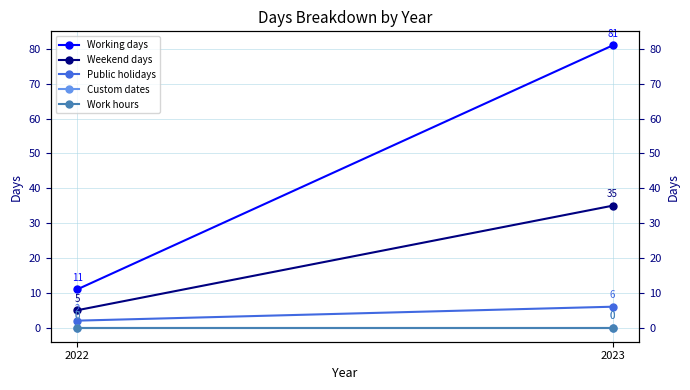

Reading left to right, what are all the values shown in this chart?

Working days: 11	81
Weekend days: 5	35
Public holidays: 2	6
Custom dates: 0	0
Work hours: 0	0